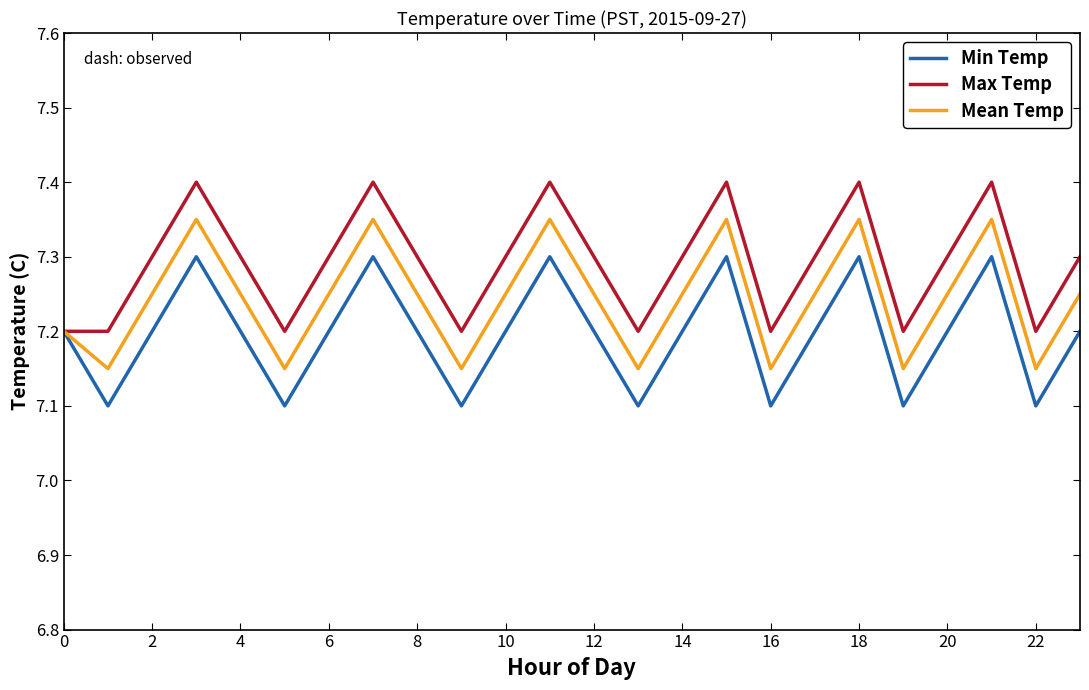

List the series in order of their overall mean, lowest first.

Min Temp, Mean Temp, Max Temp